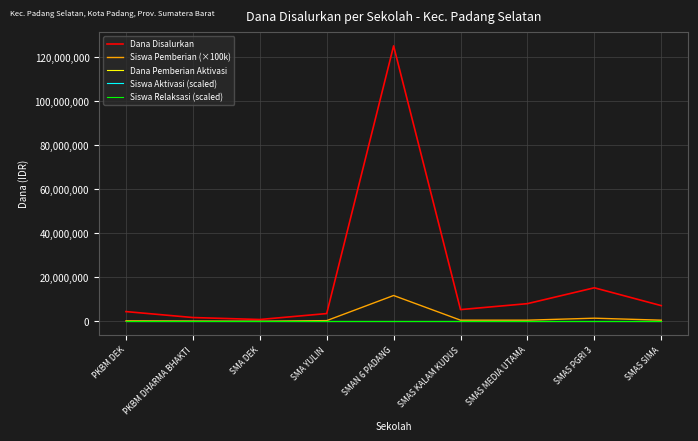

What is the total value across all series at SMA YULIN?

4000000